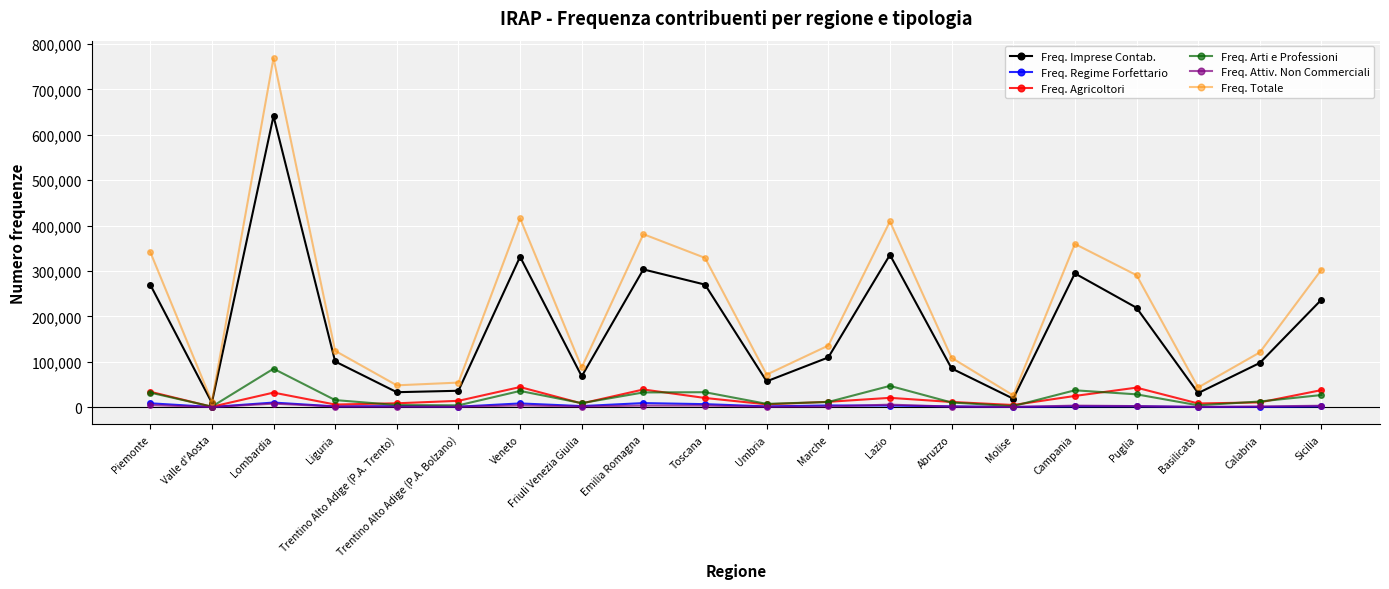

Read the Freq. Totale value at Emilia Romagna, to the nearest 10.

381180